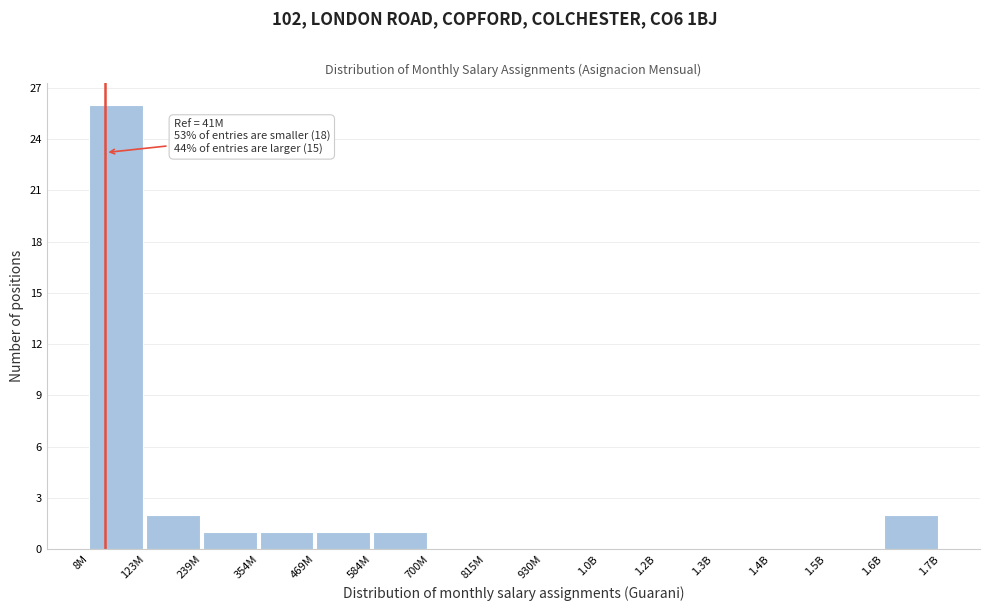

Reading left to right, list all the values displayed in this chart.

8M=26	123M=2	239M=1	354M=1	469M=1	584M=1	700M=0	815M=0	930M=0	1.0B=0	1.2B=0	1.3B=0	1.4B=0	1.5B=0	1.6B=2